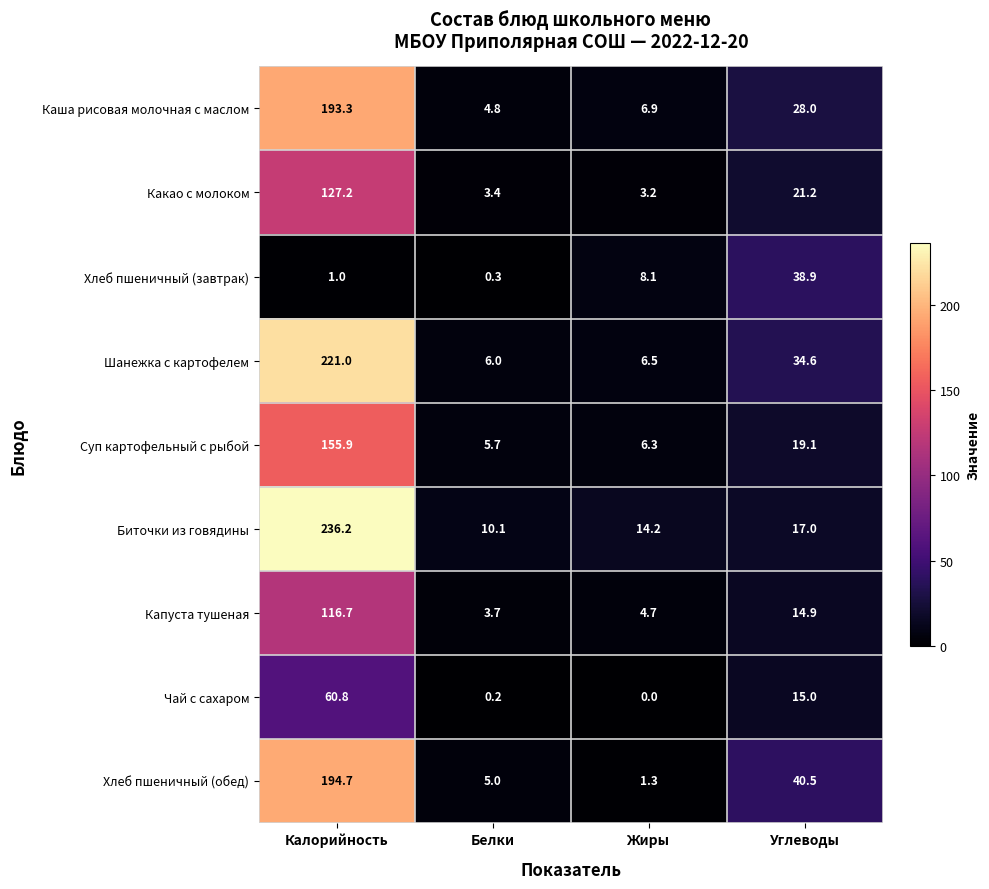

Where does the Хлеб пшеничный (обед) series first go above 40?

Калорийность